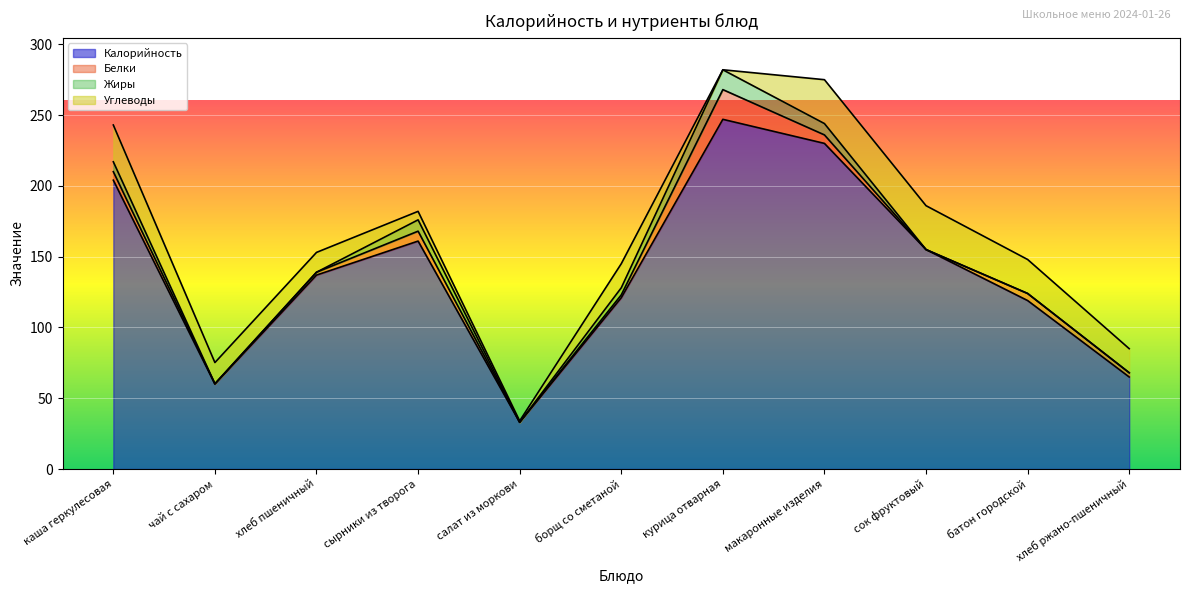

What is the label of the 10th point from the left?

батон городской